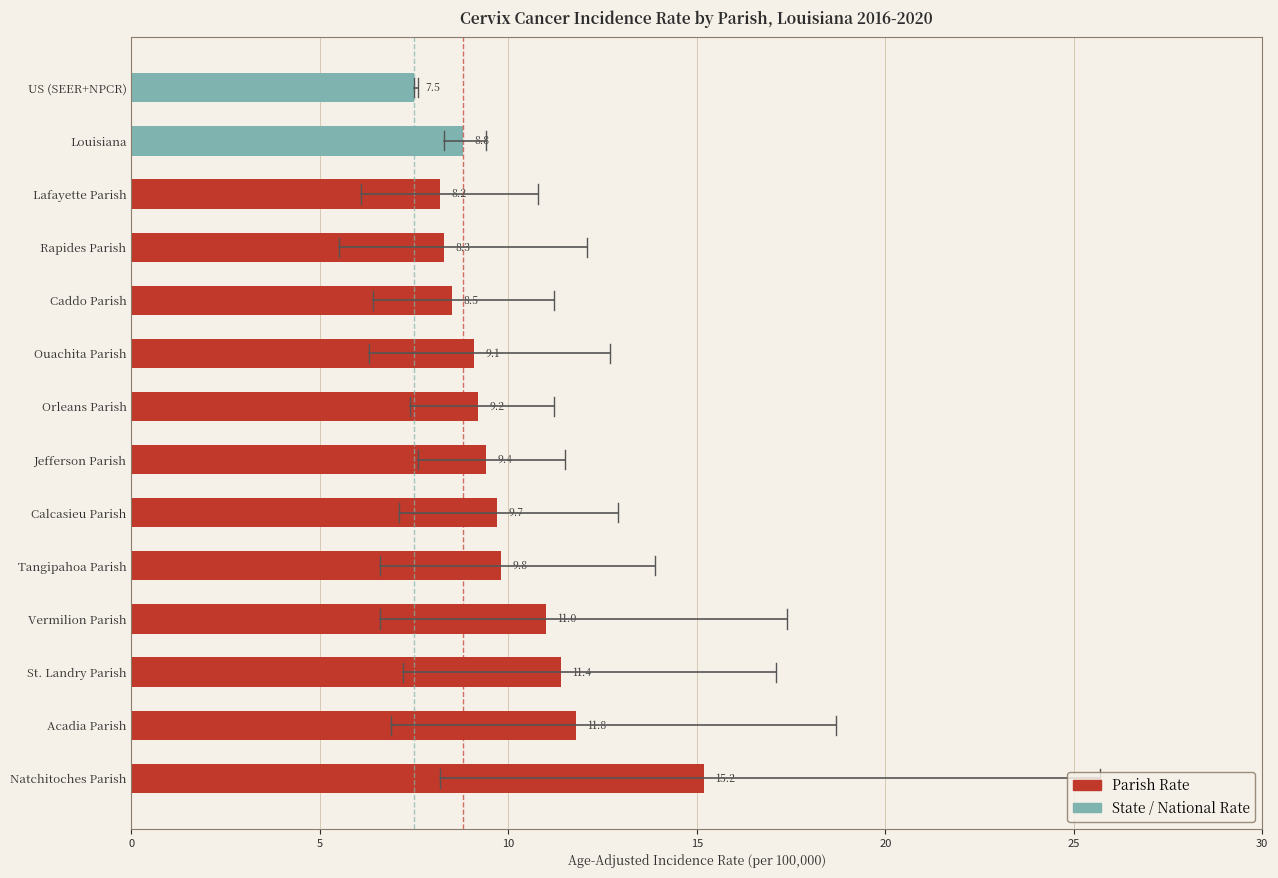

List the labels in order of value, smallest first.

US (SEER+NPCR), Lafayette Parish, Rapides Parish, Caddo Parish, Louisiana, Ouachita Parish, Orleans Parish, Jefferson Parish, Calcasieu Parish, Tangipahoa Parish, Vermilion Parish, St. Landry Parish, Acadia Parish, Natchitoches Parish